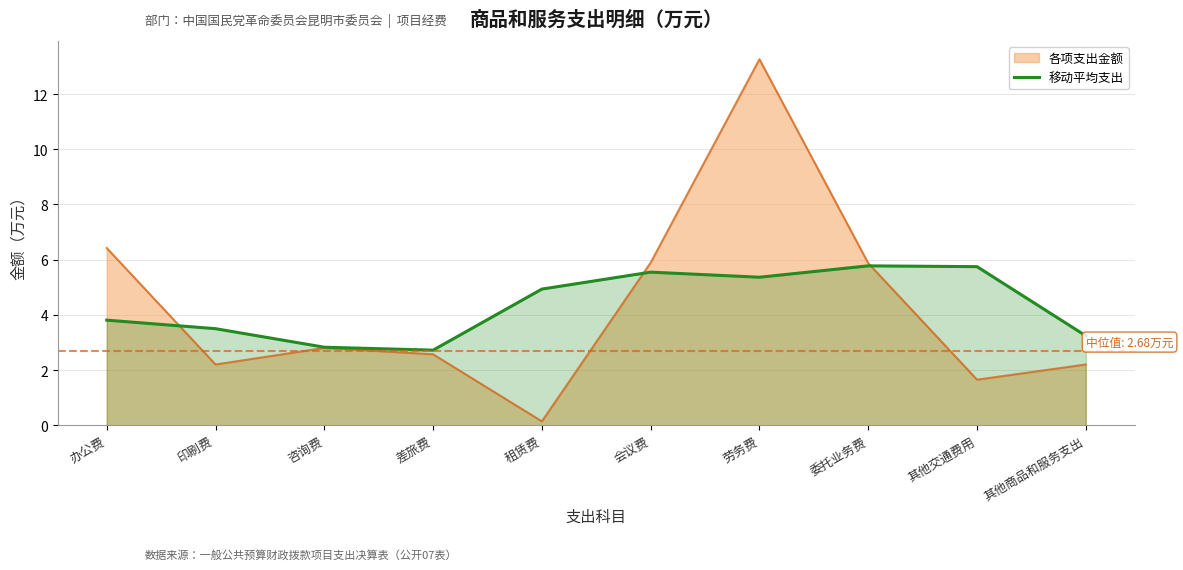

What is the highest value of the 各项支出金额 series?

13.3